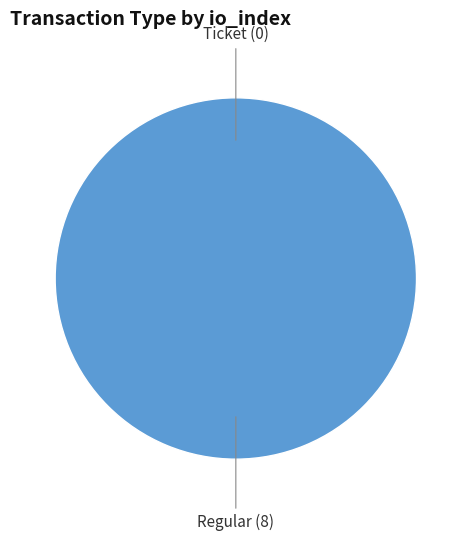

The Ticket (0) slice represents 1% of the pie. True or false?

False